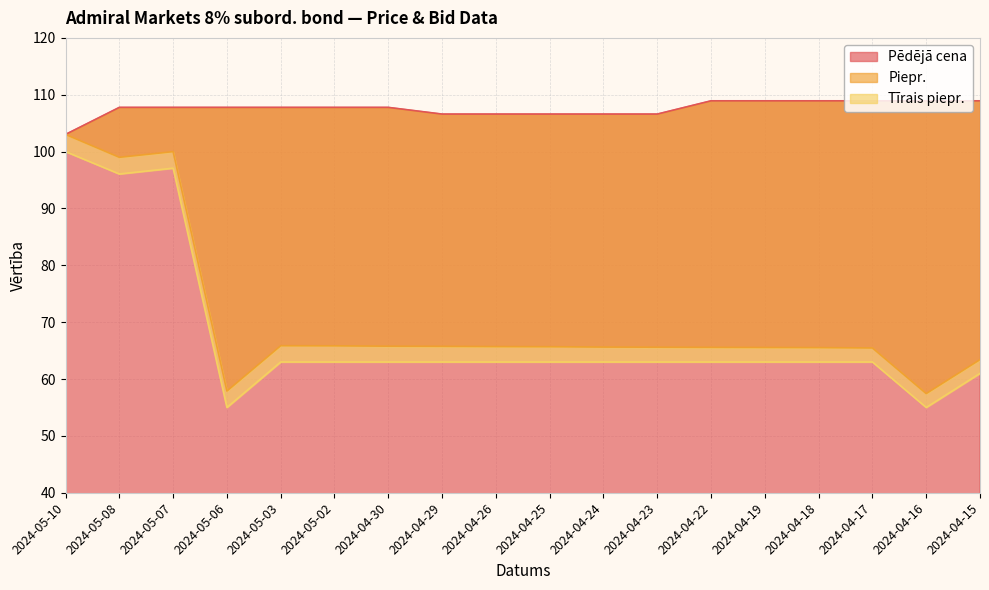

What is the total value across all series at 2024-05-06?

220.7